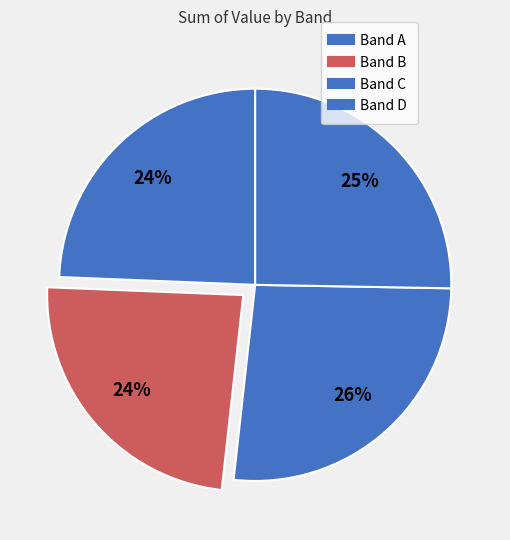

Is Band D the majority of the pie?

No